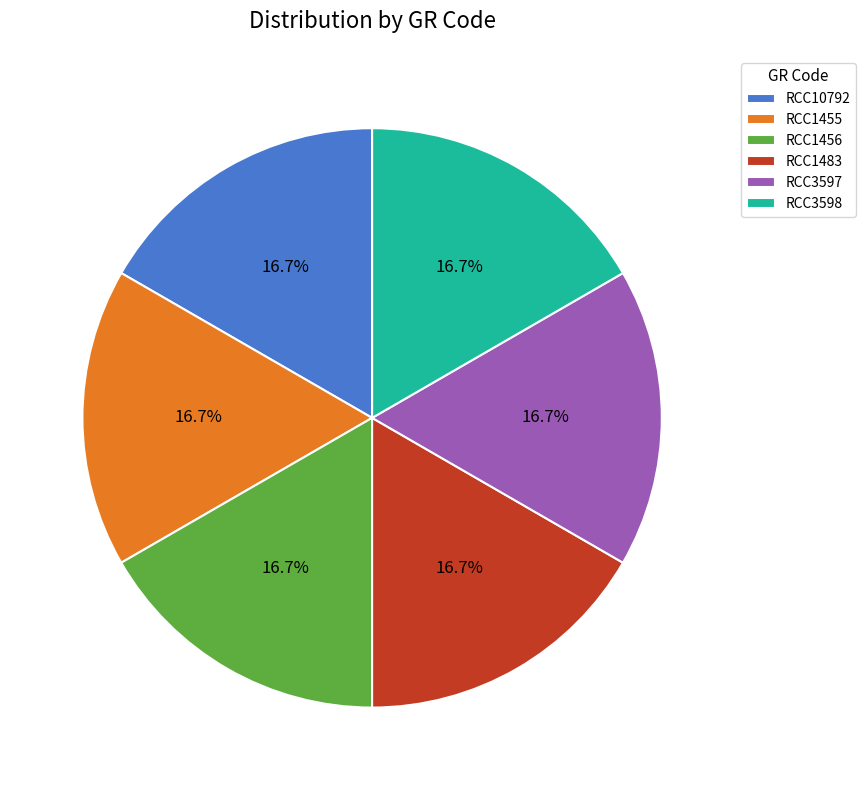

Does any single category account for the majority?

No